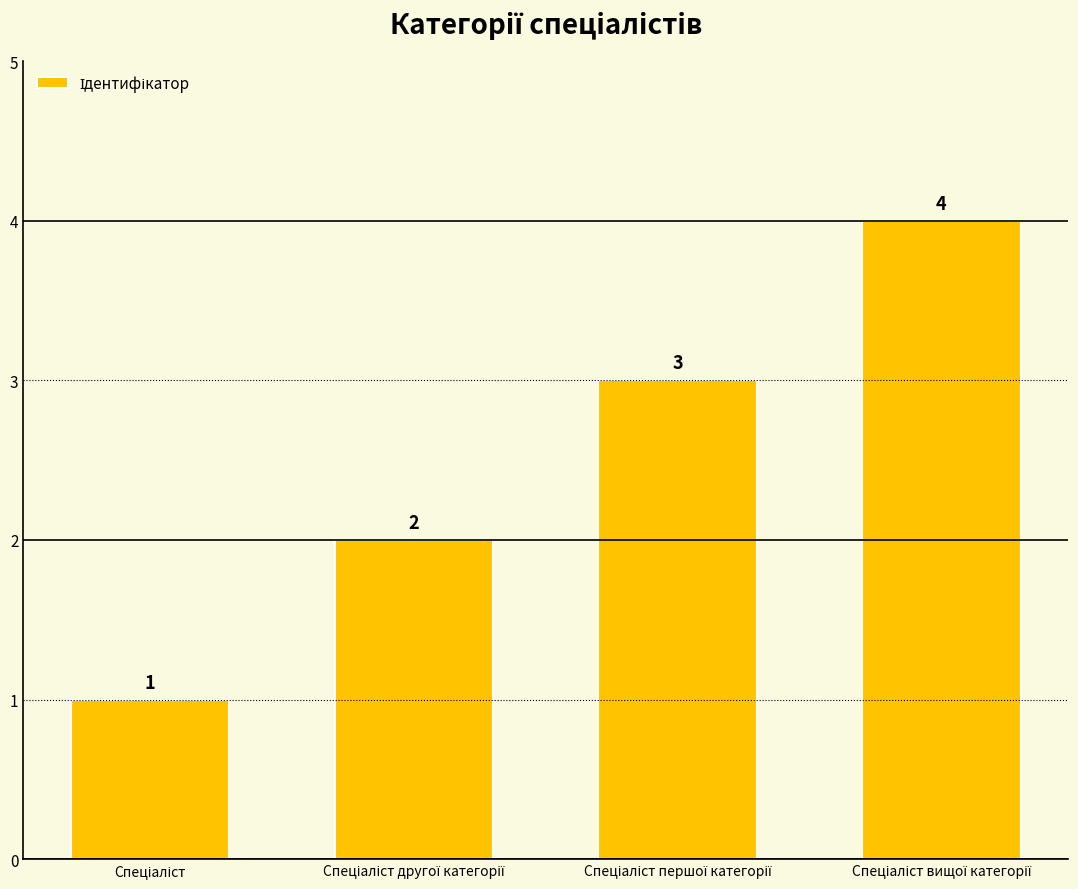

Count the values in the range 2 to 4.

3